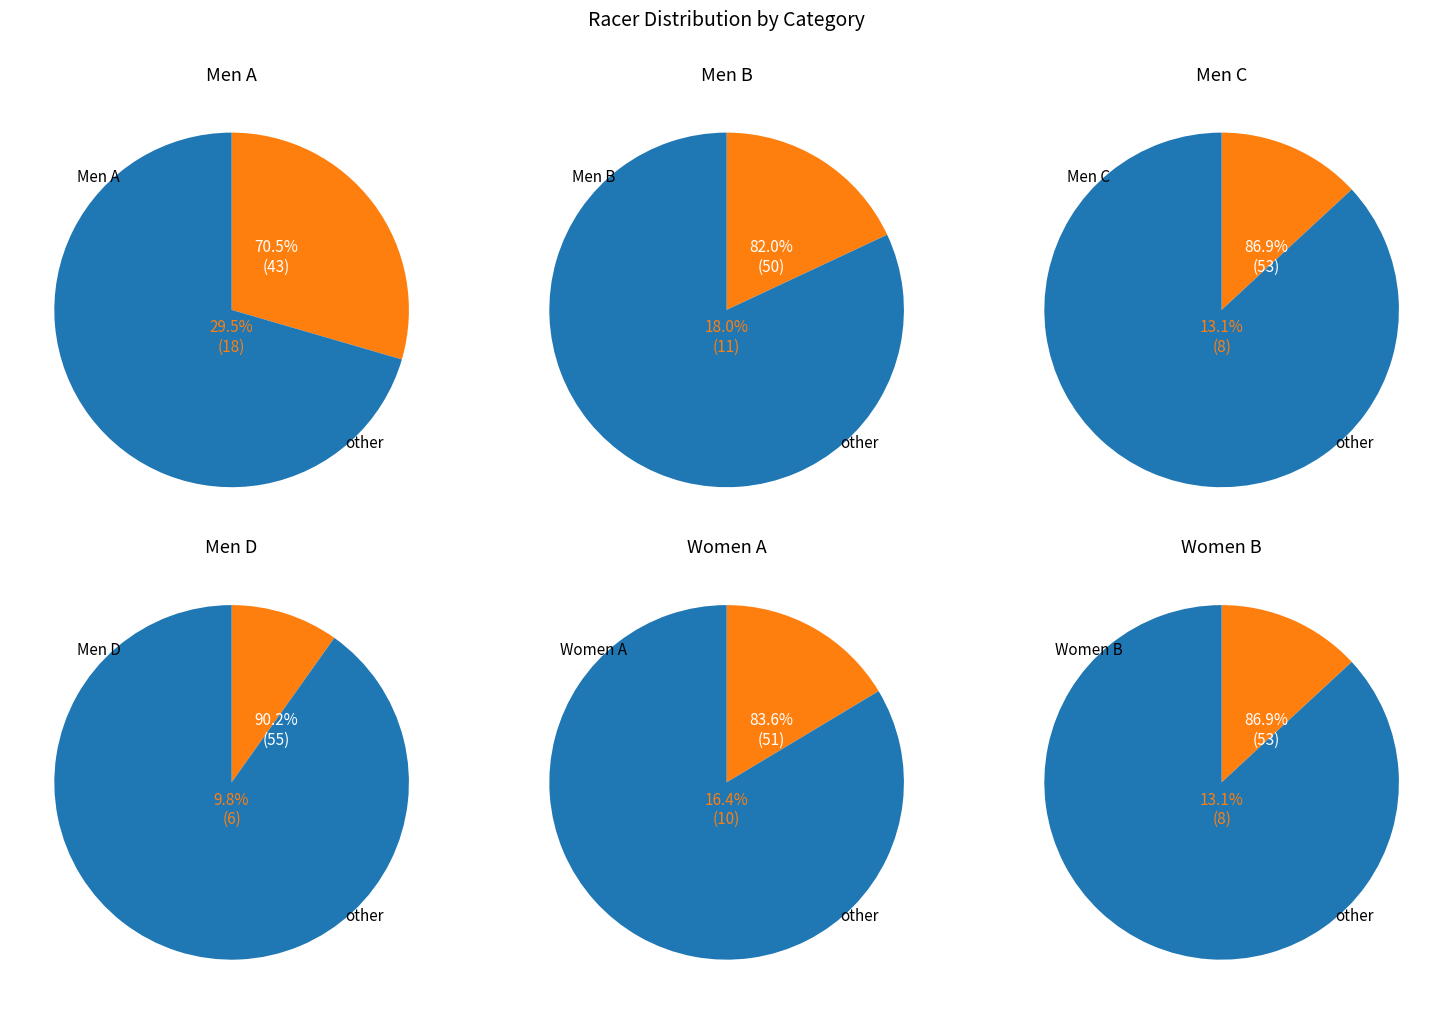

The 2 slice represents 20% of the pie. True or false?

False